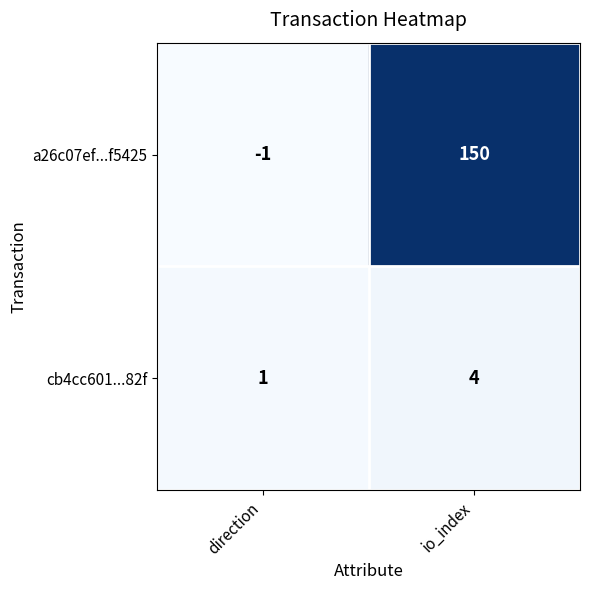

What value does the a26c07ef...f5425 series have at io_index, to the nearest 5?

150